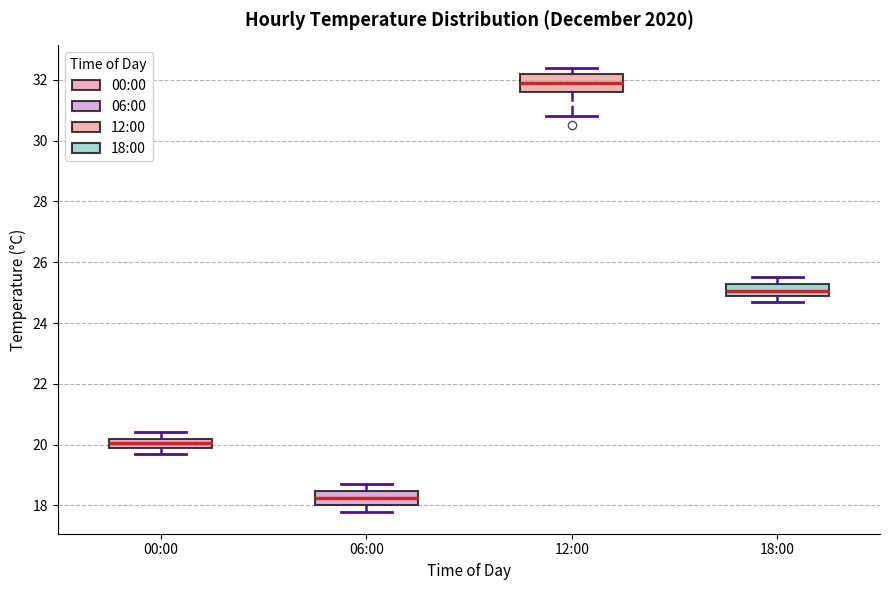

Reading left to right, read every box against the y-axis: the position of its median line, the range the box covers, and the ends of its whiskers. The values are not printed on the chart, so give them approximately, as read against the axis.

00:00: median 20.0 (inside the box), box 20.0 to 20.2, whiskers 19.8 to 20.4
06:00: median 18.2, box 18.0 to 18.4, whiskers 17.8 to 18.8
12:00: median 32.0, box 31.6 to 32.2, whiskers 30.8 to 32.4
18:00: median 25.0 (inside the box), box 25.0 to 25.2, whiskers 24.8 to 25.6